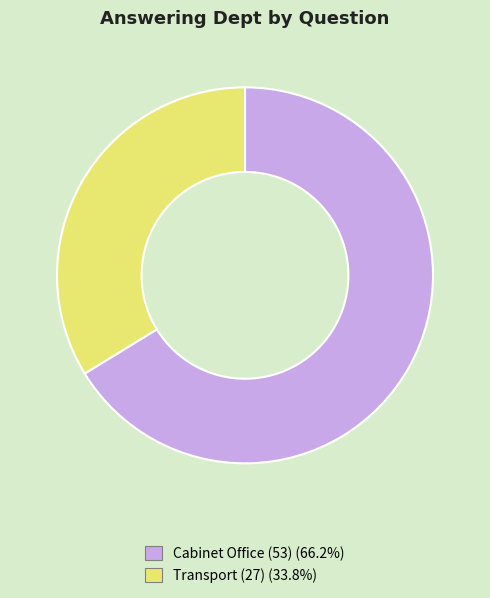

What is the smallest slice in the pie chart?

Transport (27)